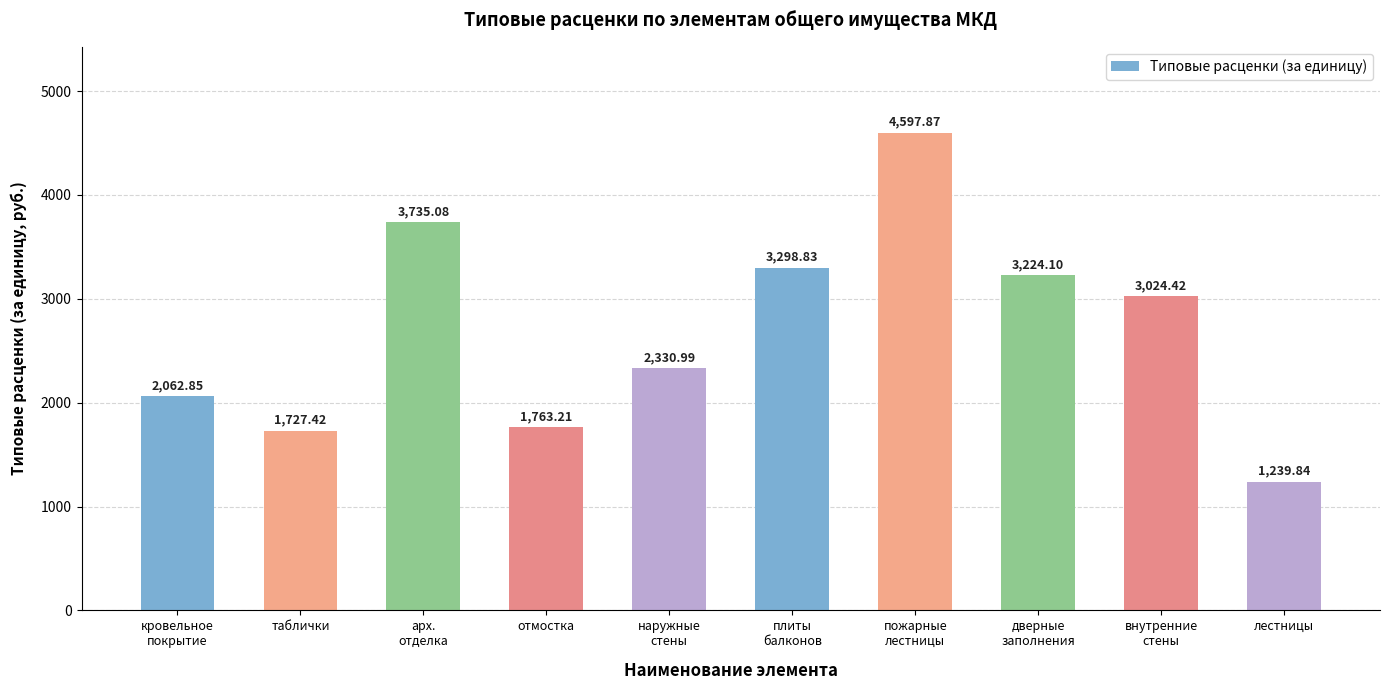

What is the label of the 7th bar from the right?

отмостка